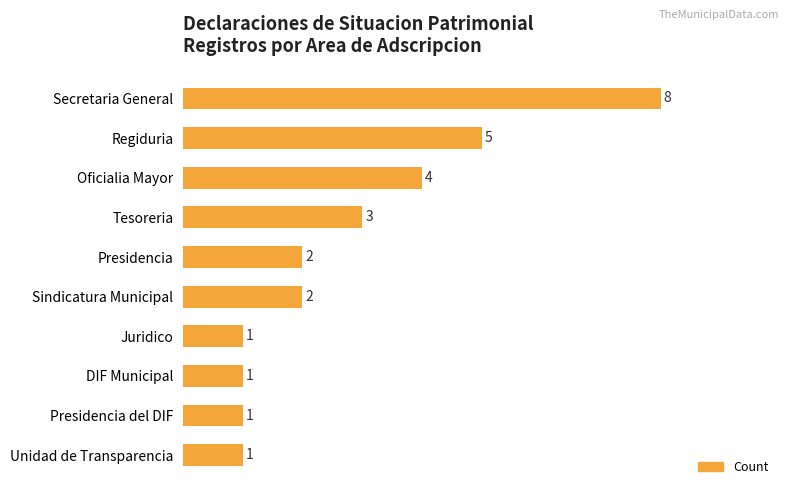

What is the label of the 9th bar from the top?

Presidencia del DIF